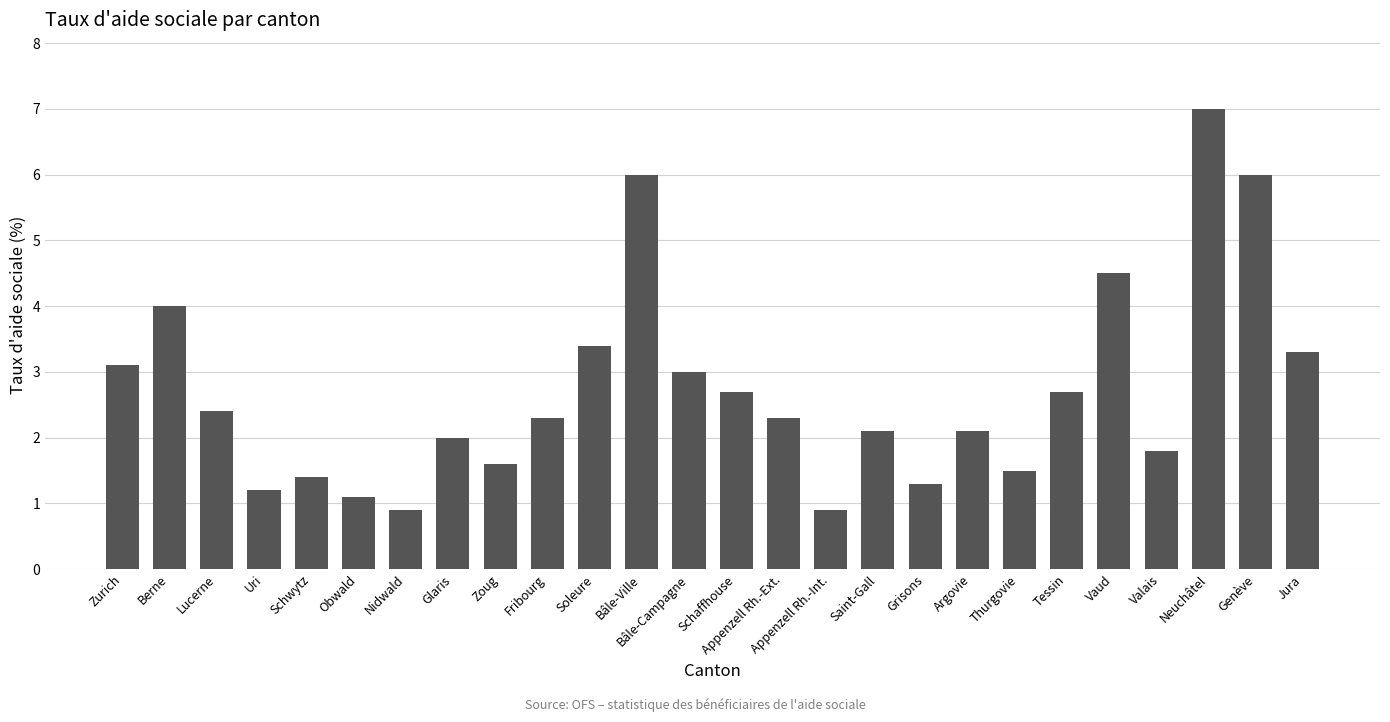

Where does the data first go above 2?

Zurich